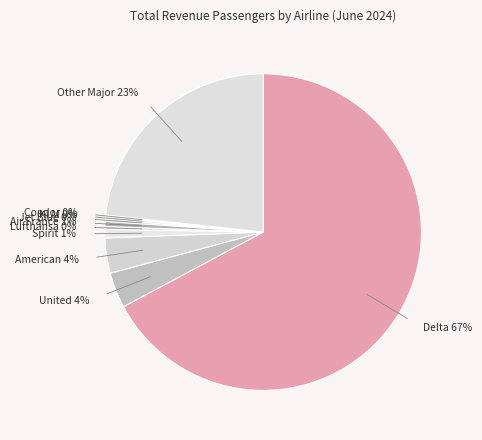

Does Delta represent more than half of the total?

Yes